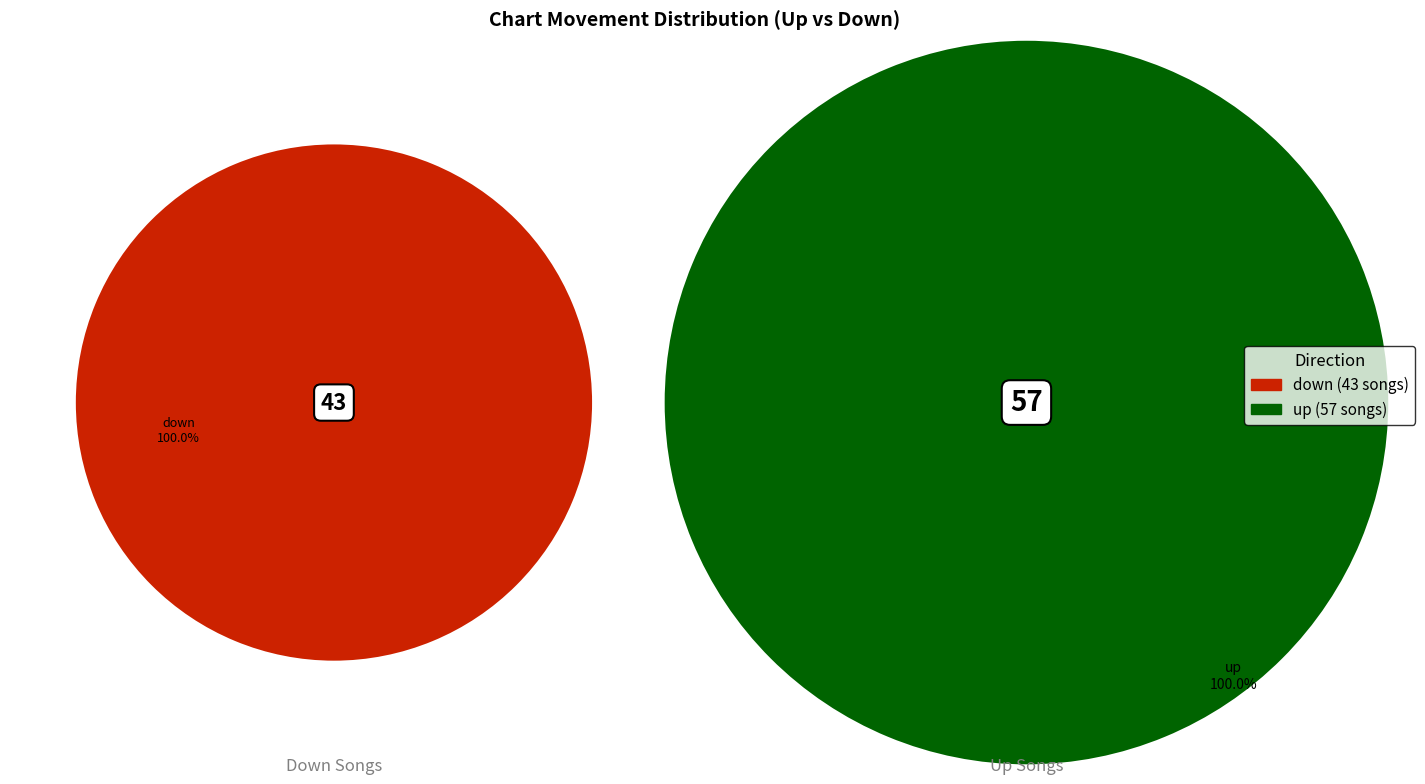

Combined, do down and up account for over 50%?

Yes